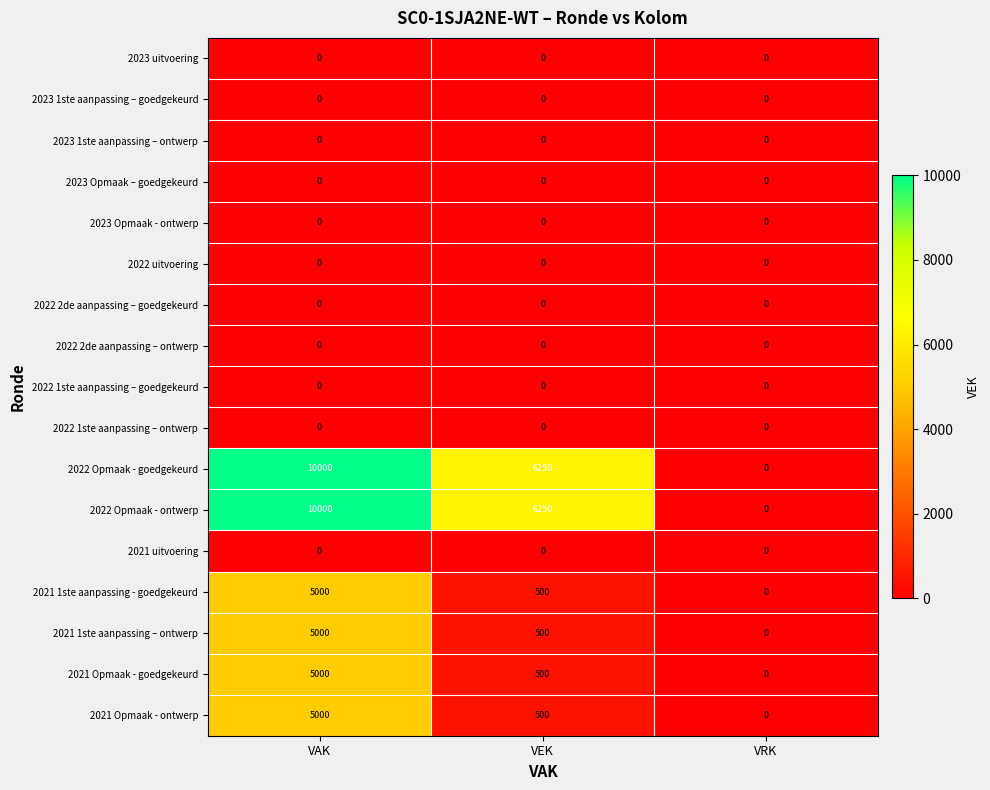

List the labels in order of 2022 Opmaak - goedgekeurd value, smallest first.

VRK, VEK, VAK